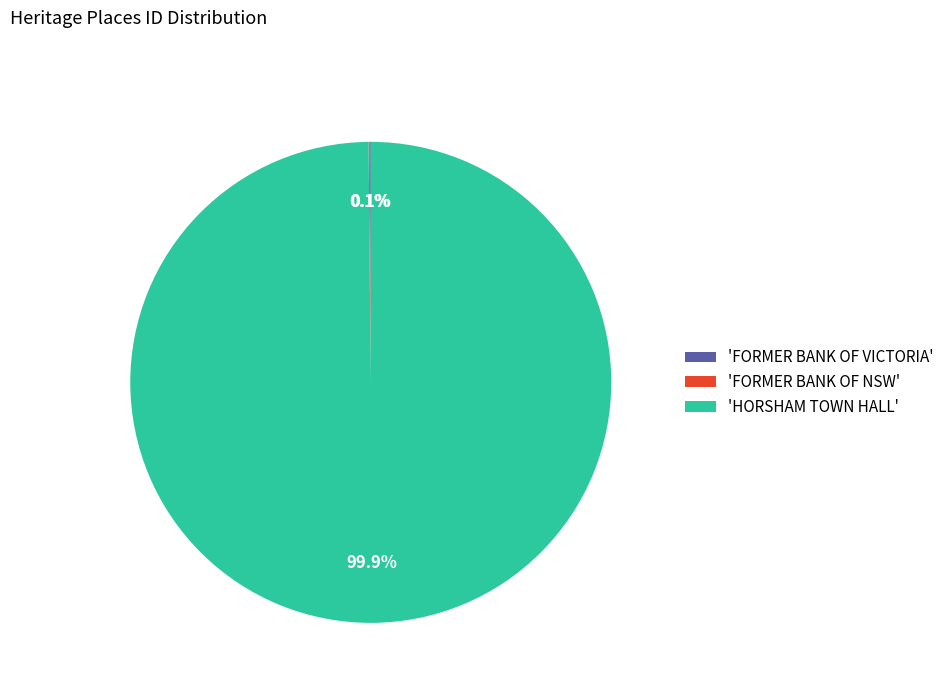

Which slice is the largest?

'HORSHAM TOWN HALL'